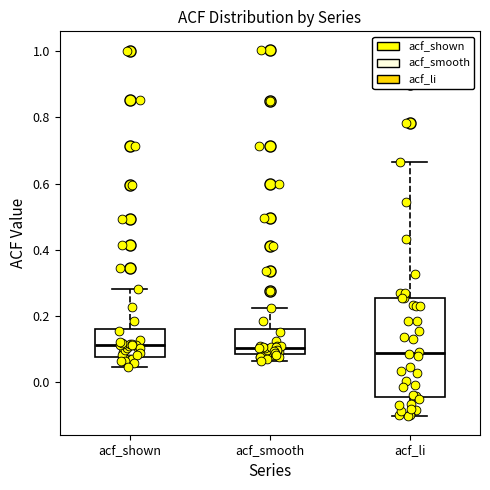

Reading left to right, read every box against the y-axis: the position of its median line, the range the box covers, and the ends of its whiskers. The values are not printed on the chart, so give them approximately, as read against the axis.

acf_shown: median 0.12, box 0.08 to 0.16, whiskers 0.04 to 0.28
acf_smooth: median 0.10, box 0.08 to 0.16, whiskers 0.06 to 0.22
acf_li: median 0.08, box -0.04 to 0.26, whiskers -0.10 to 0.66